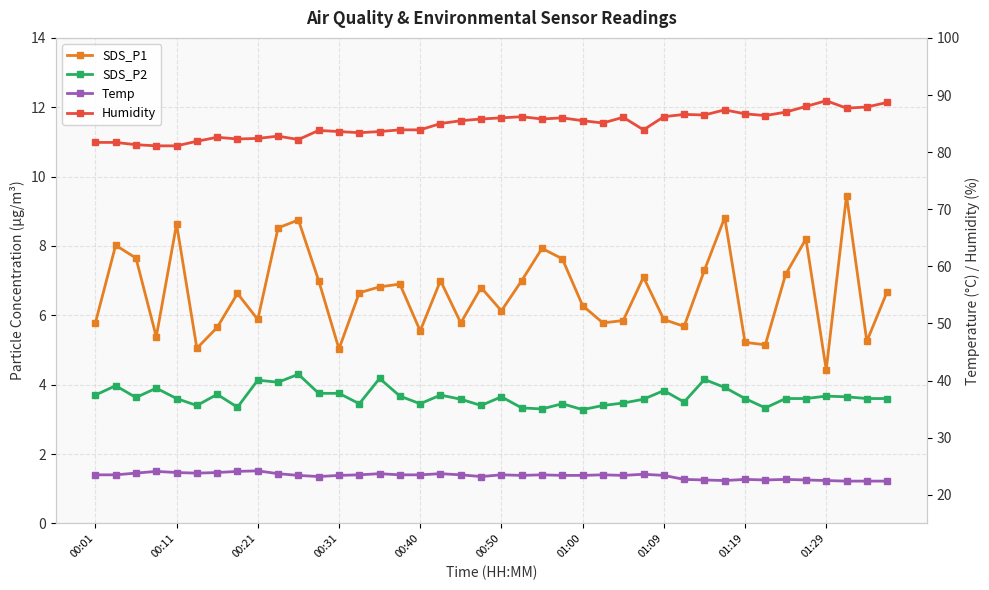

Which has a higher value, 19 or 37?

37